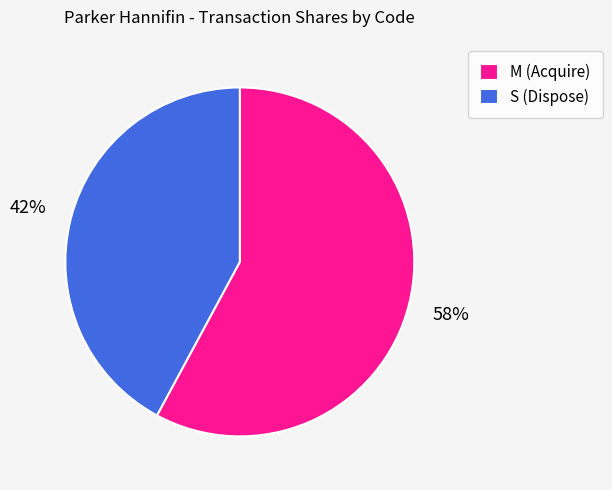

What percentage is the S (Dispose) slice, to the nearest percent?

42%